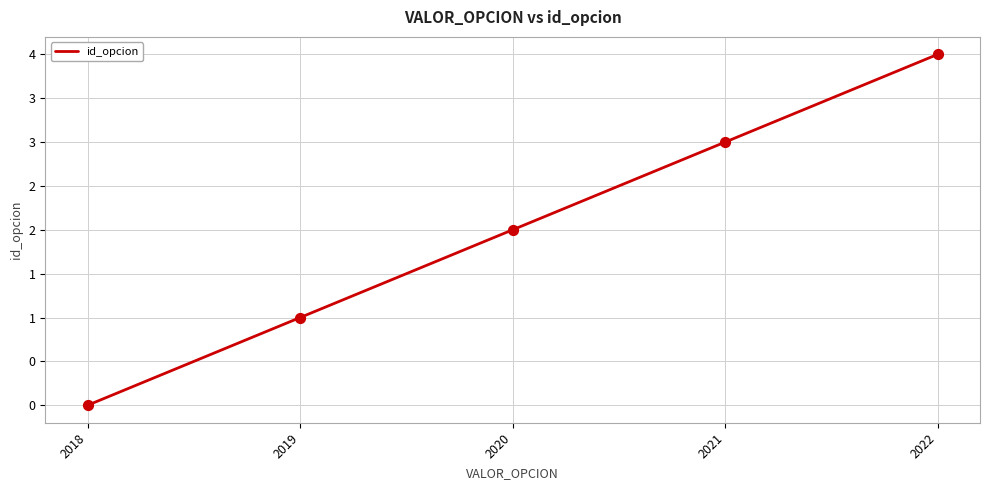

What is the change in value from 2021 to 2022?

+1